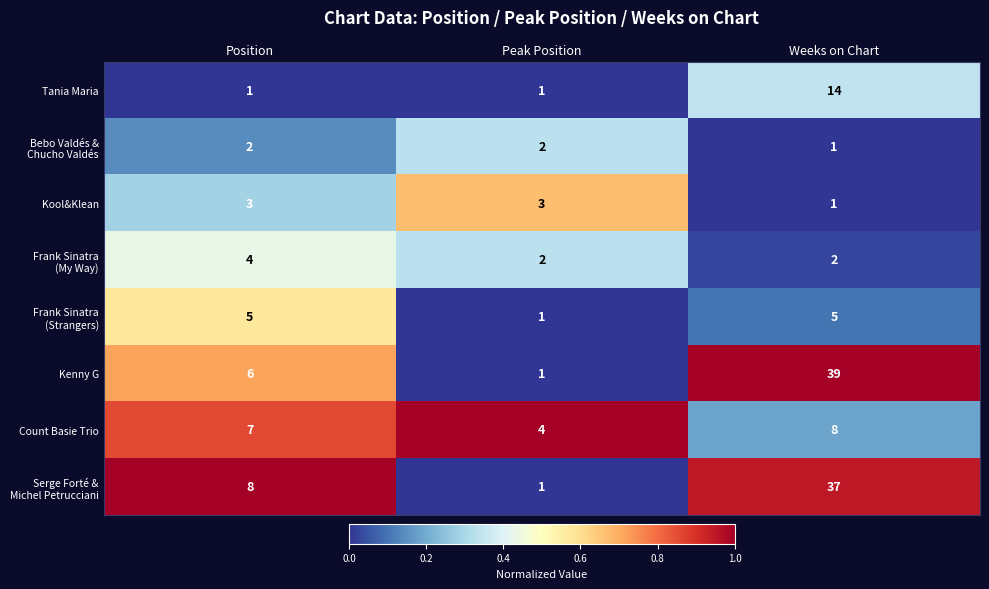

What is the difference between the Kenny G values at Weeks on Chart and Position?

33